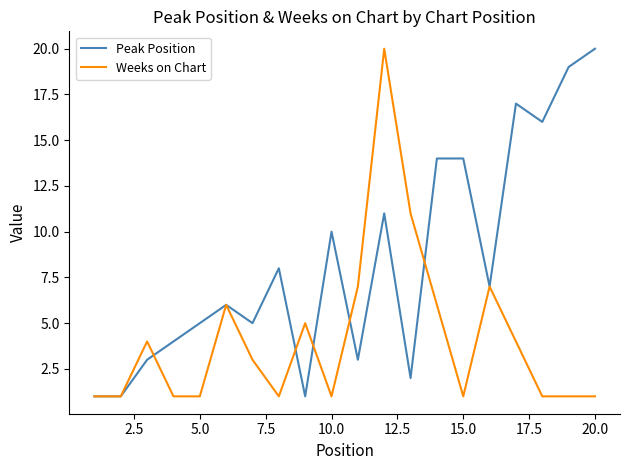

What is the smallest value displayed?

1